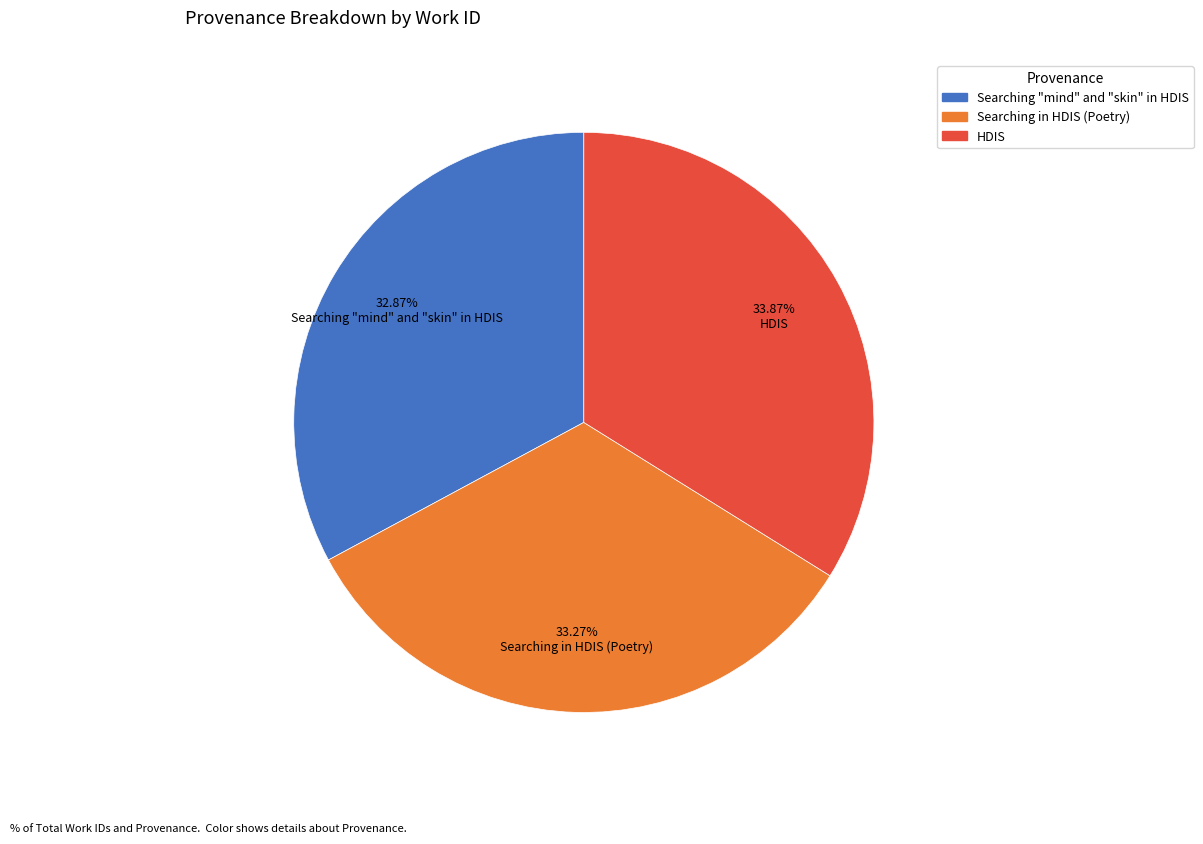

What percentage do HDIS and Searching "mind" and "skin" in HDIS together represent?

66.7%